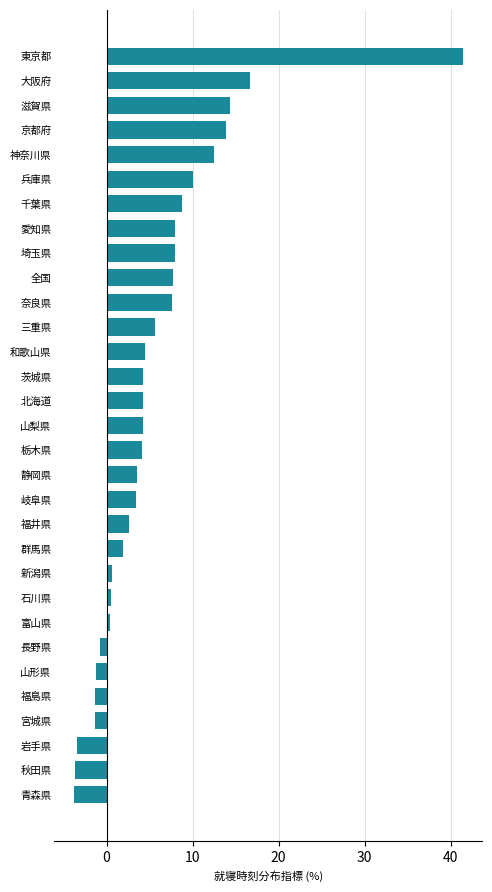

What is the smallest value displayed?

-3.8